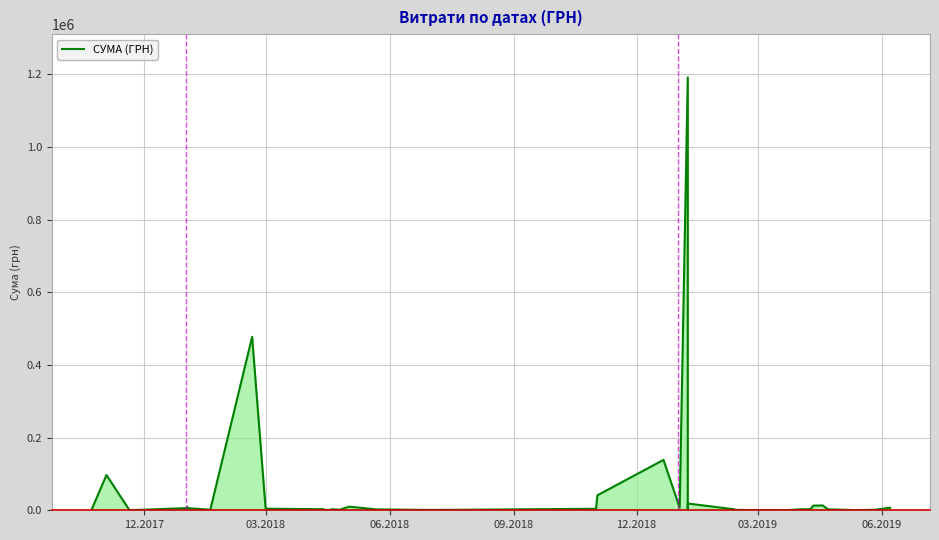

Reading left to right, transcribe all the data shown in this chart.

1942.0	97000.0	586.0	1350.0	6077.8	7961.0	5916.0	1540.8	477216.7	4354.4	2849.0	1162.7	911.0	578.0	2882.0	1616.0	10000.0	2440.5	1114.7	1284.0	4131.0	41250.0	138672.0	6863.2	1191172.2	3614.0	7056.0	18566.5	2939.9	1051.9	371.0	276.0	2720.0	2998.4	12728.2	13293.1	2617.8	304.8	1528.0	7000.0